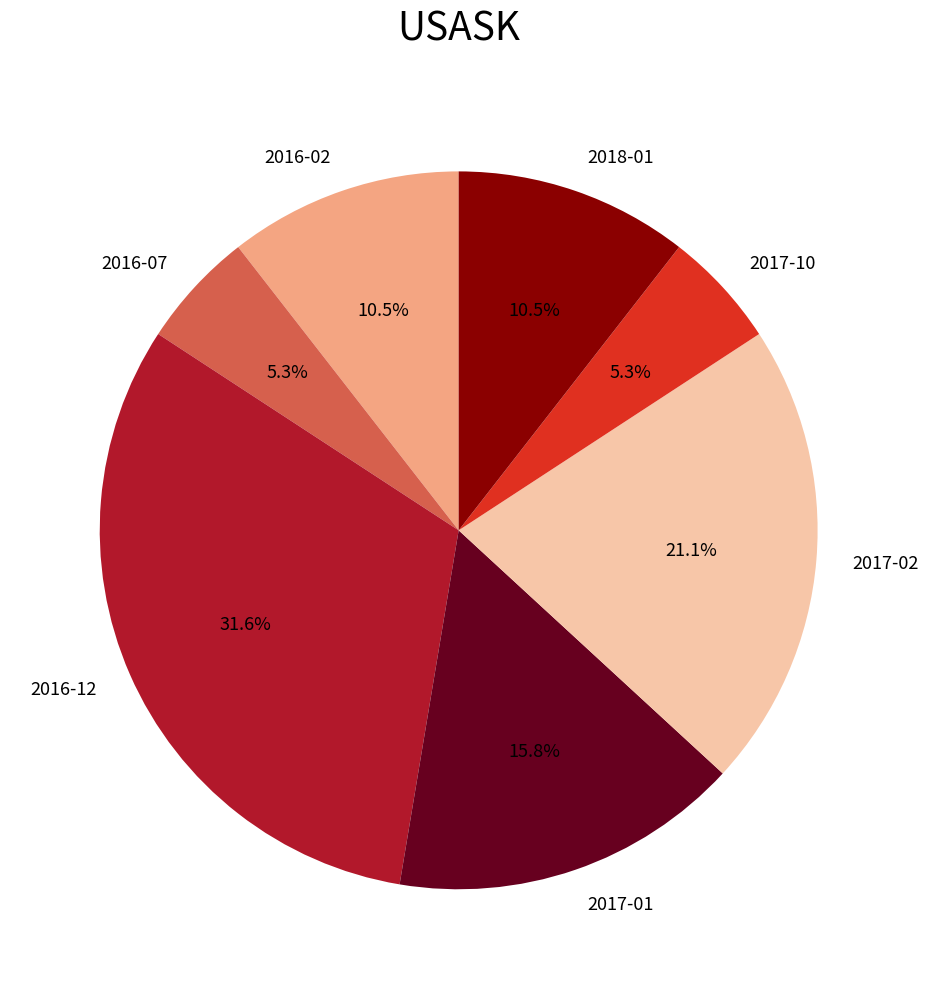

Is the sum of 2018-01 and 2017-01 greater than half?

No